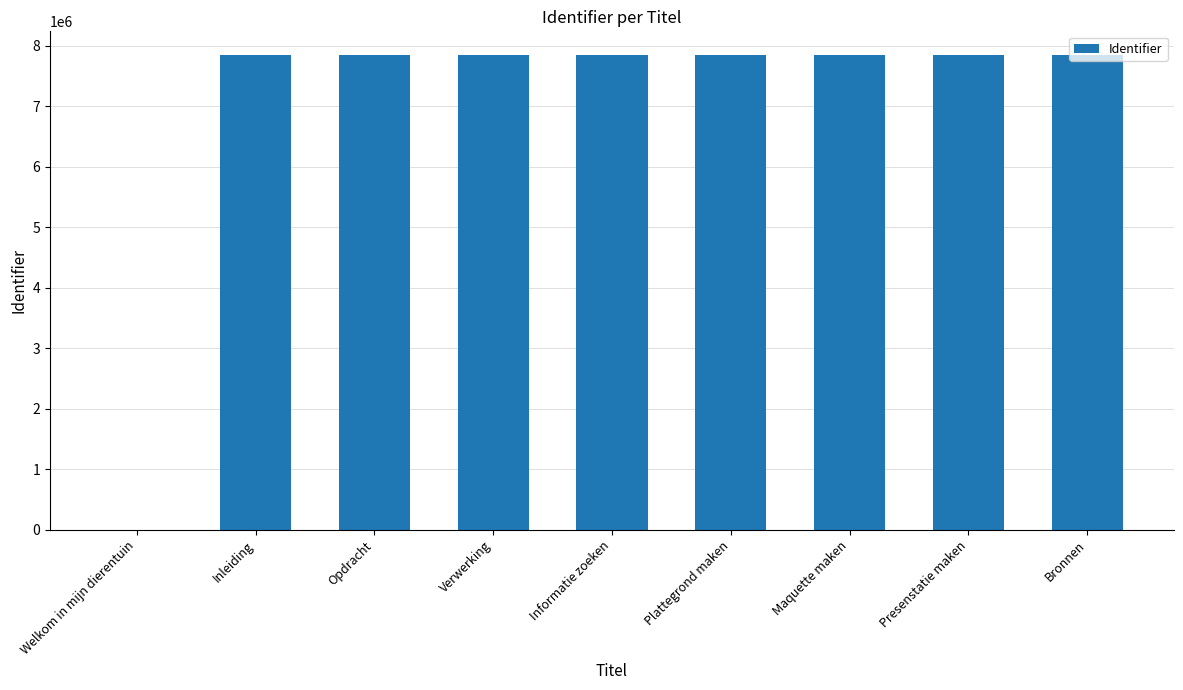

What is the change in value from Welkom in mijn dierentuin to Maquette maken?

+7845718